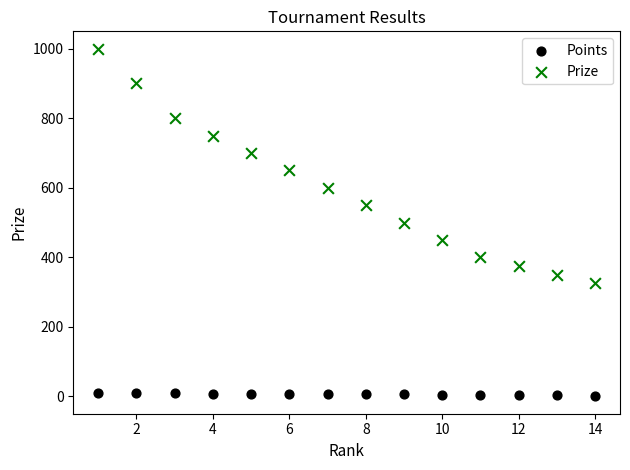

Across all data points, what is the range of X values (max minus min)?

13